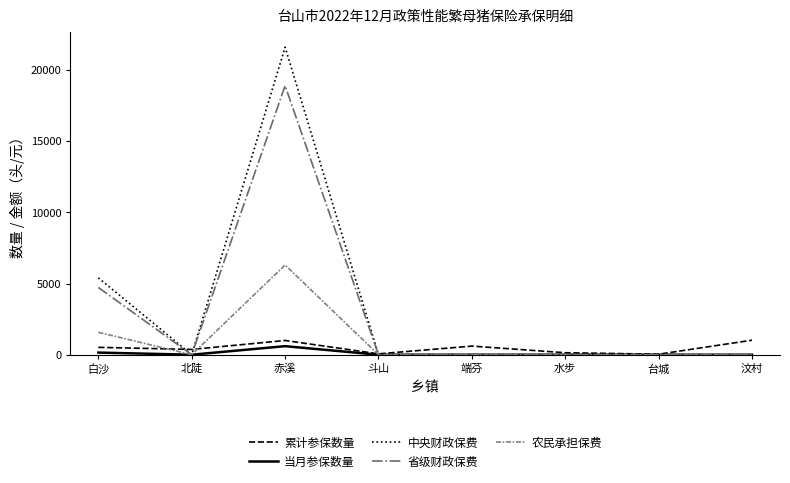

The 省级财政保费 series shows 9768.5 at 赤溪. True or false?

False